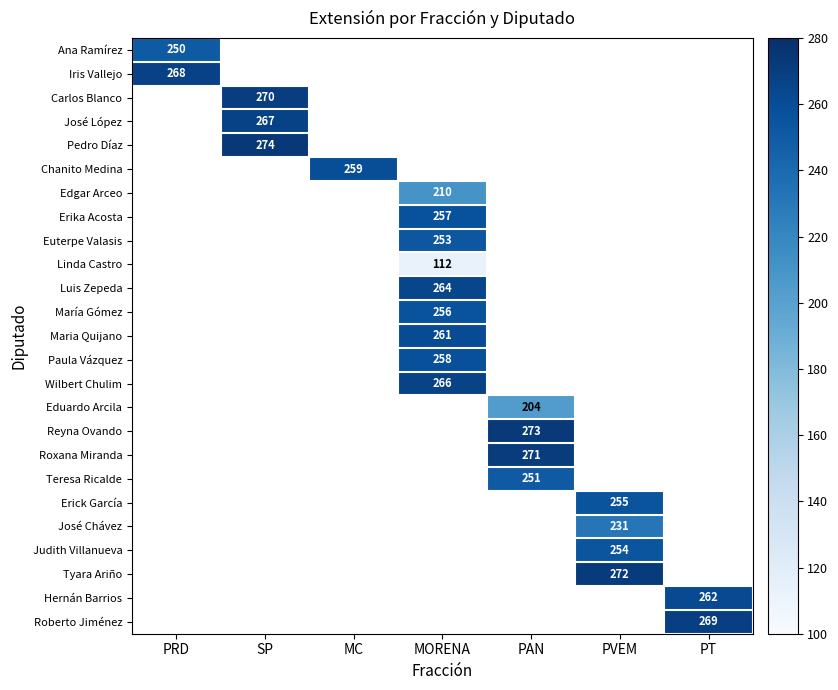

Which category has the highest value across all series?

SP